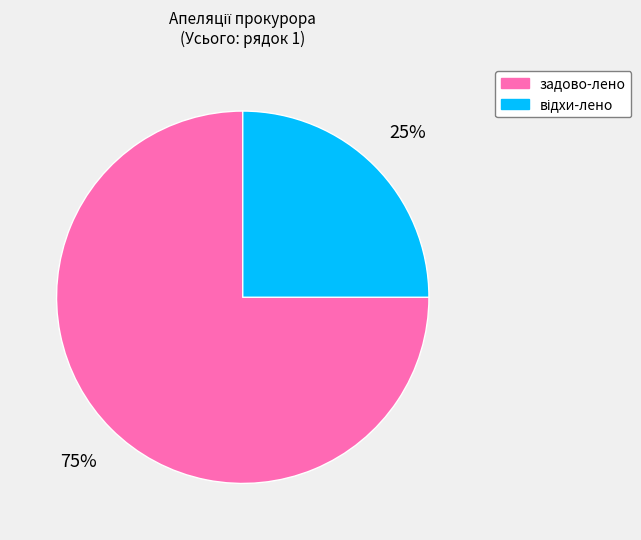

To the nearest percent, what is the average slice percentage?

50%